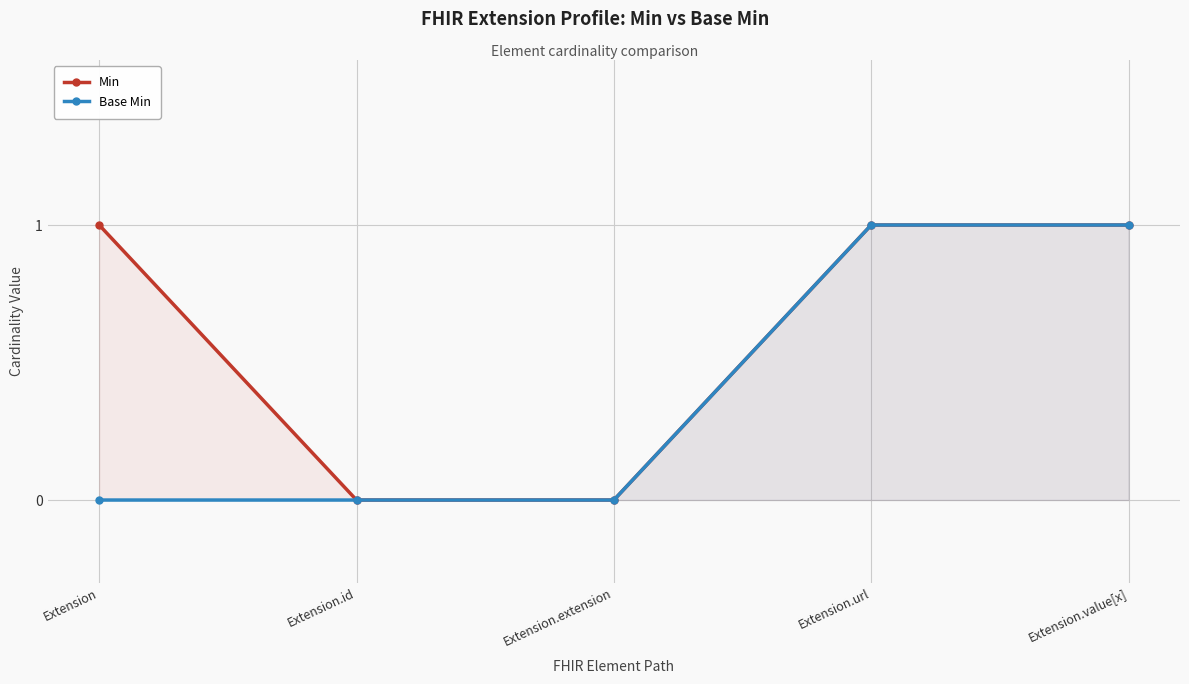

Which series has the largest total across all categories?

Min